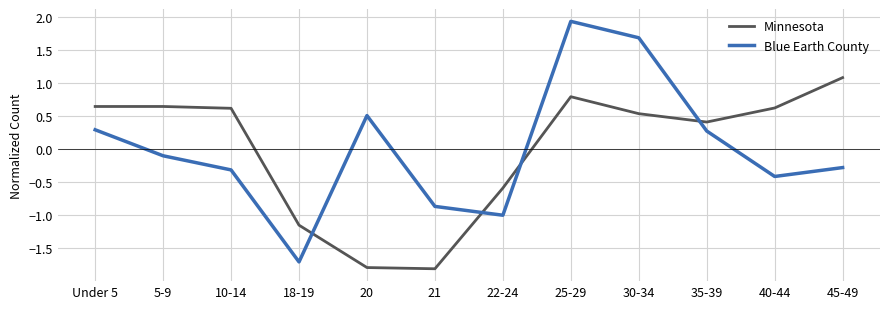

Rank the series at 45-49 from highest to lowest value.

Minnesota, Blue Earth County